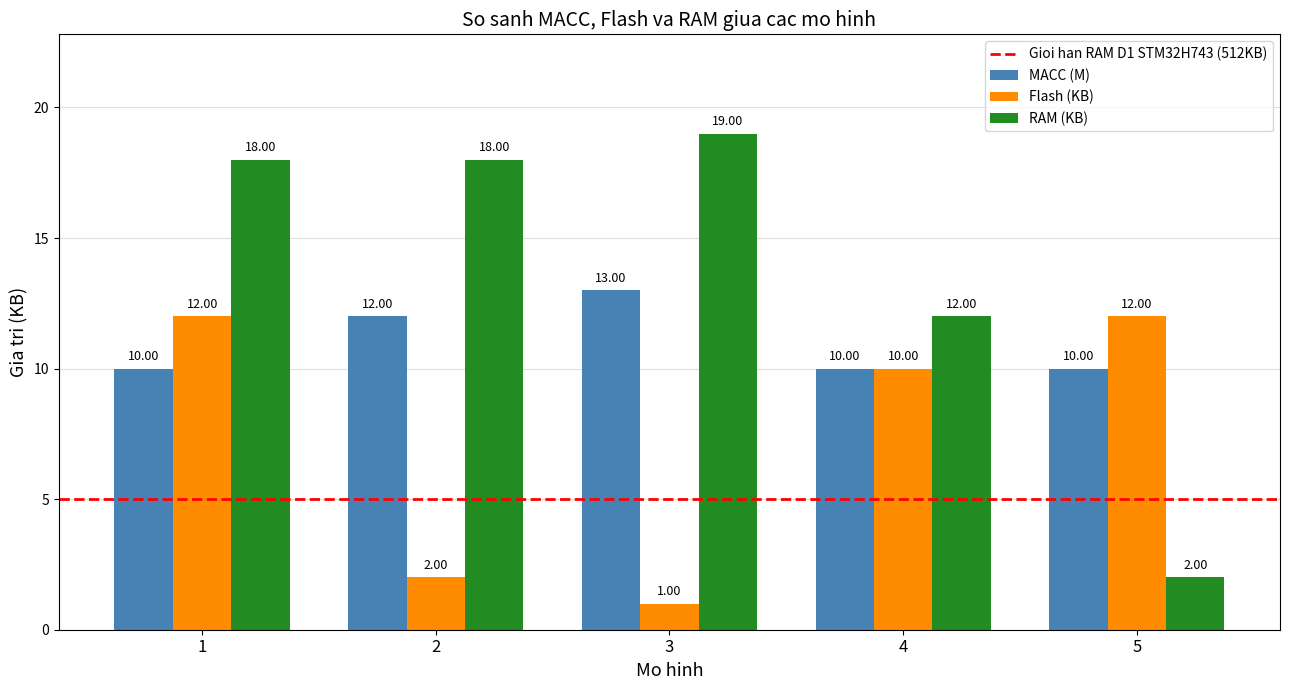

Which series has the largest total across all categories?

RAM (KB)